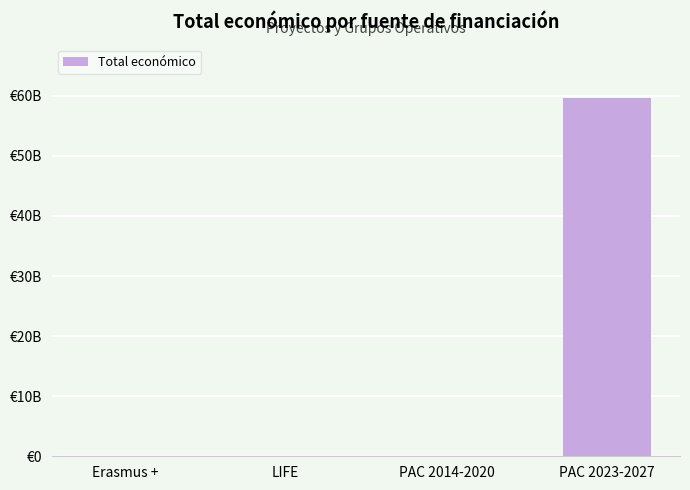

What is the change in value from Erasmus + to PAC 2014-2020?

+15894127